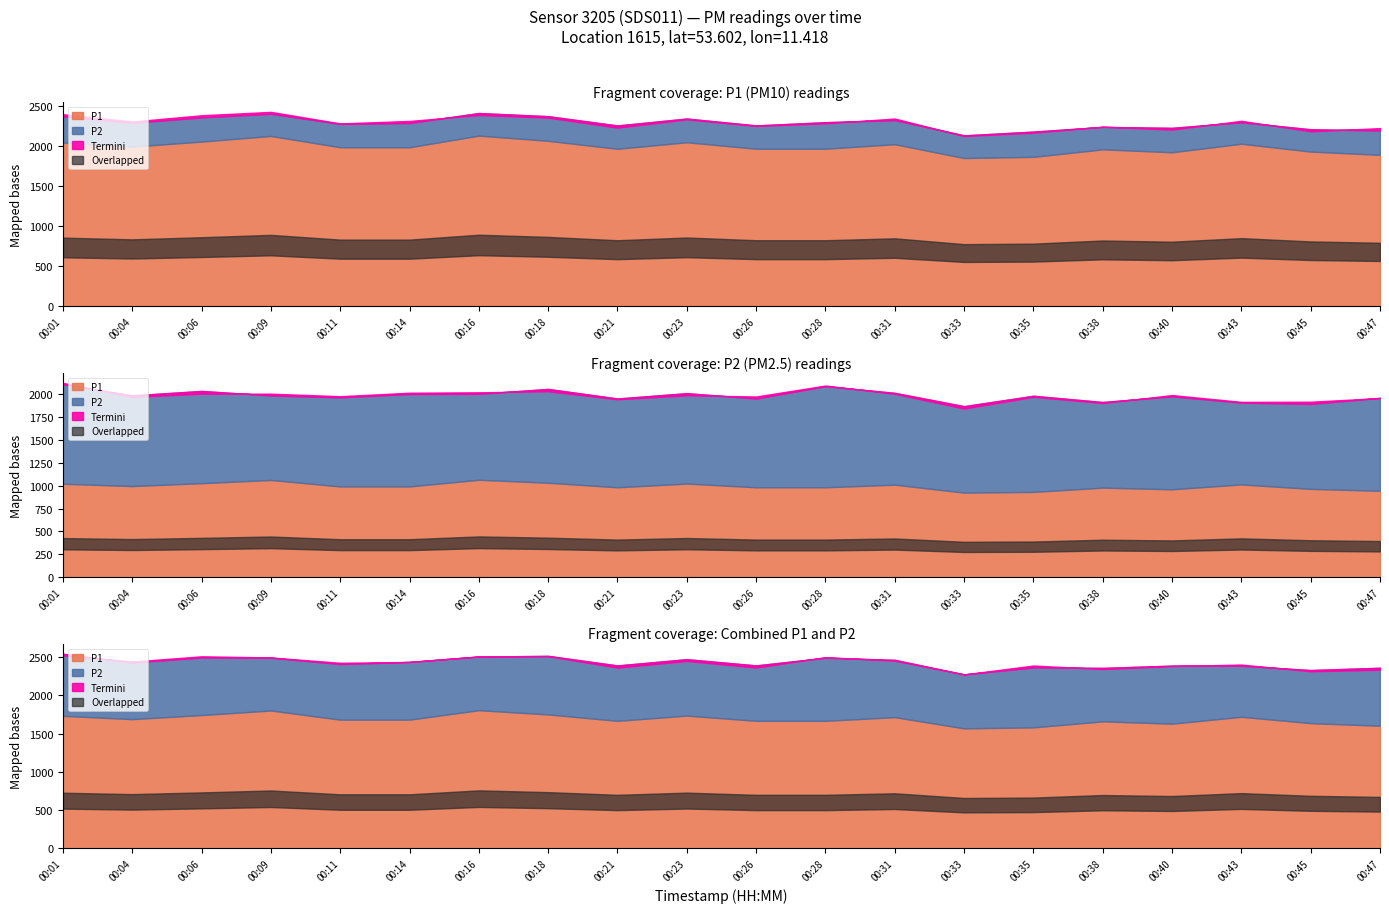

Between 00:01 and 00:35, which series saw the biggest shift?

P1